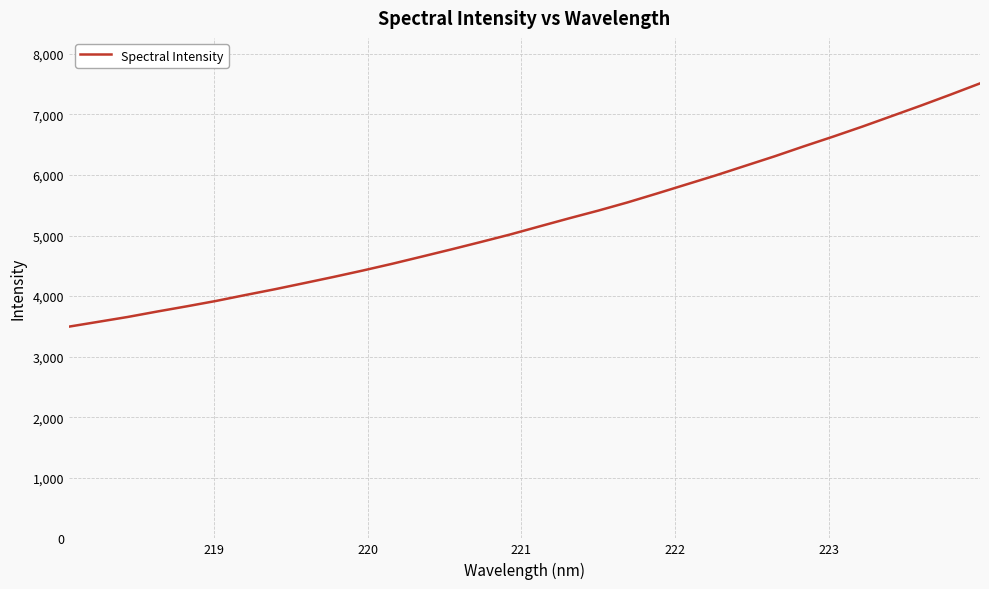

Count the number of data series in this chart.

1